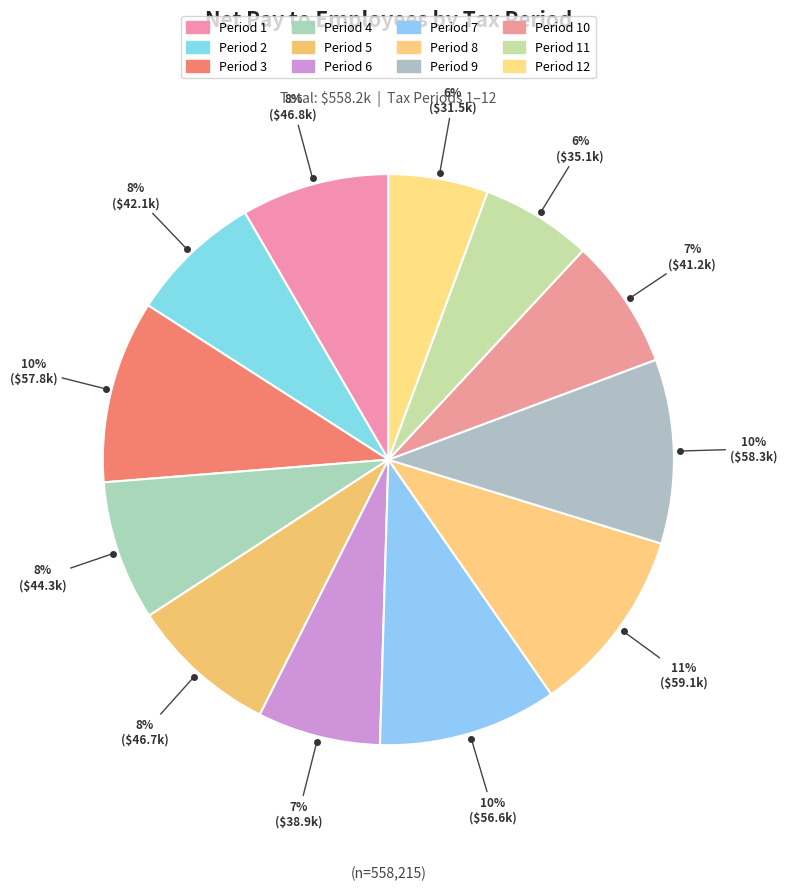

Does Period 5 represent more than half of the total?

No